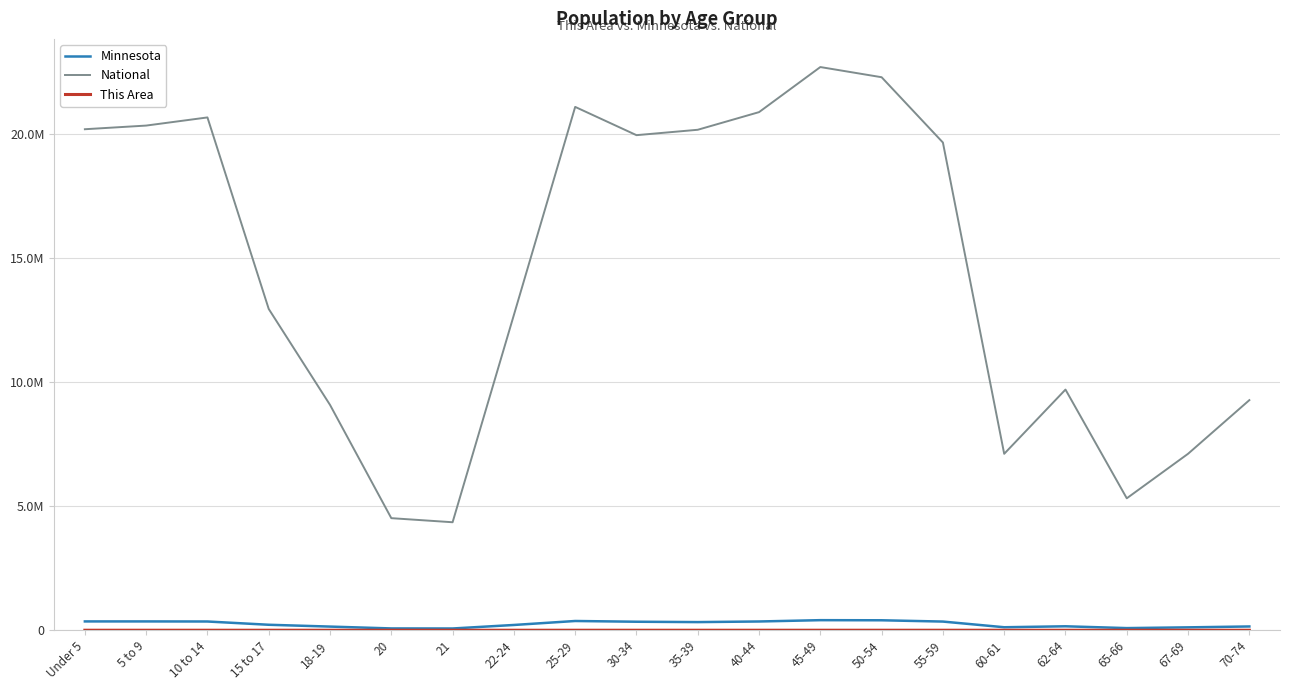

Which category has the highest value in the National series?

45-49